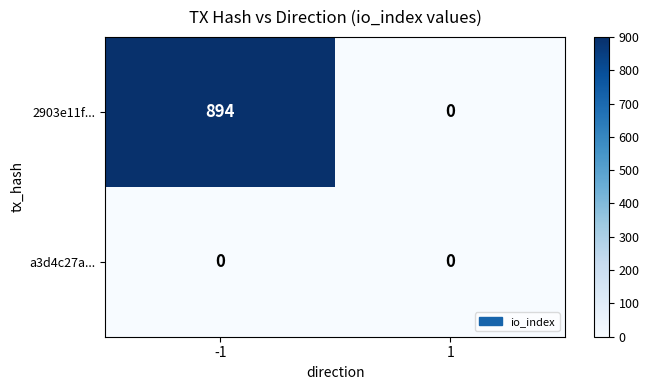

Reading left to right, list all the values displayed in this chart.

2903e11f...: 894	0
a3d4c27a...: 0	0